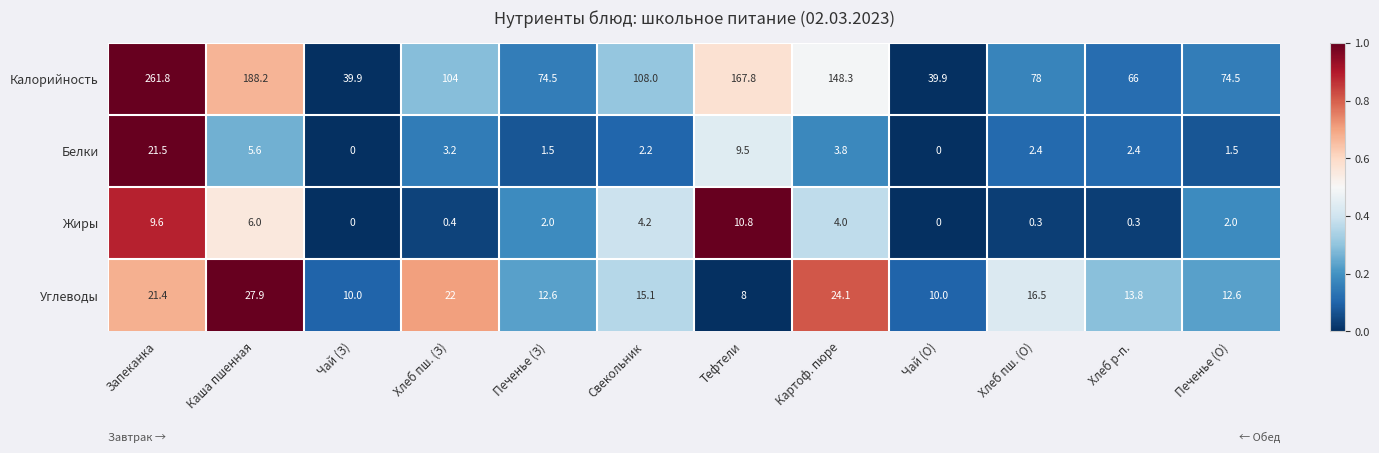

What is the sum of all Калорийность values?

1350.9